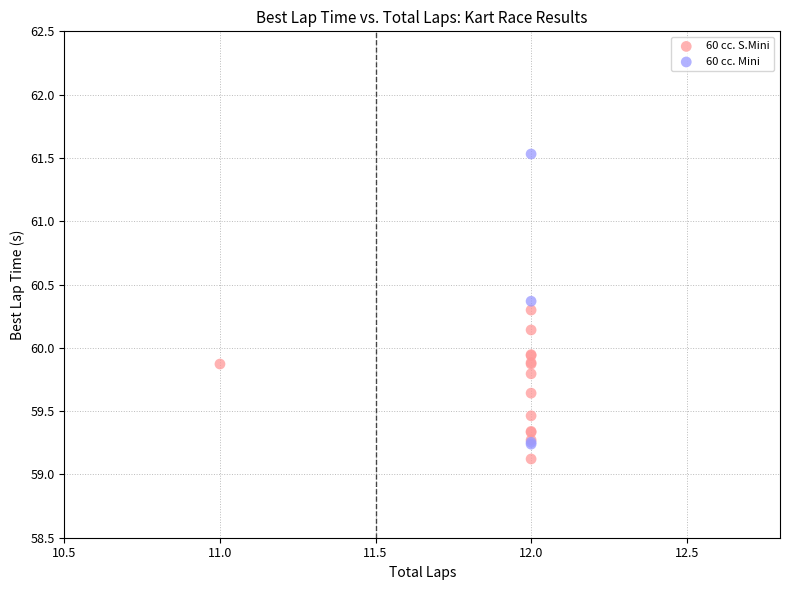

Which series has the largest Y range (max minus min)?

60 cc. Mini